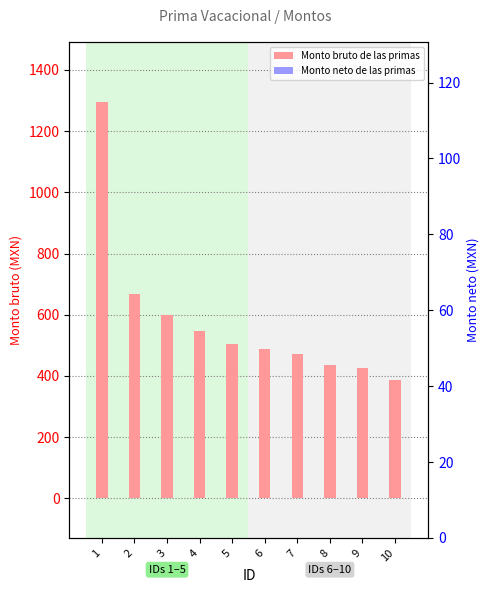

Are the bars grouped side by side (vs. stacked)?

Yes